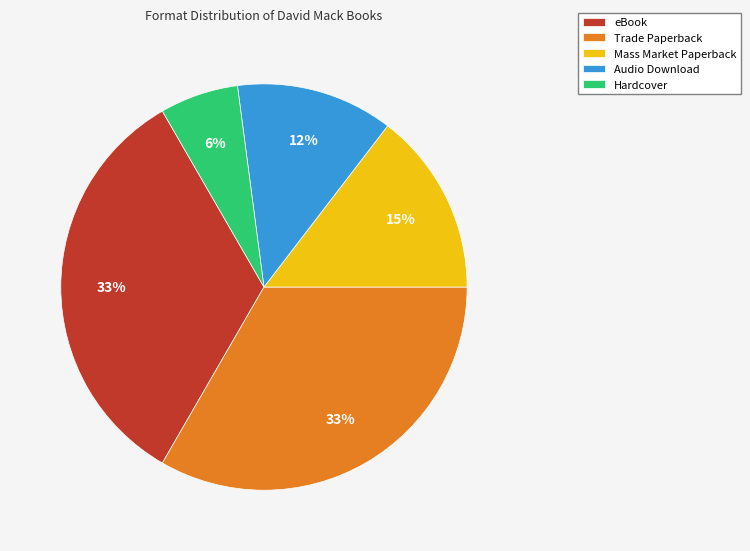

True or false: eBook accounts for 24% of the total.

False